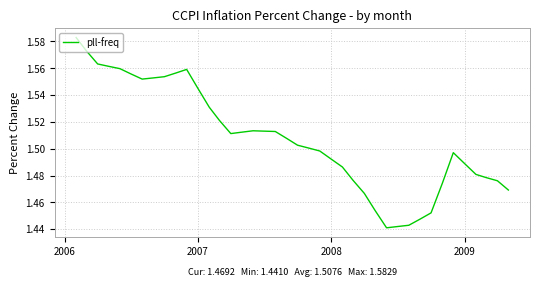

Does the chart have visible grid lines?

Yes